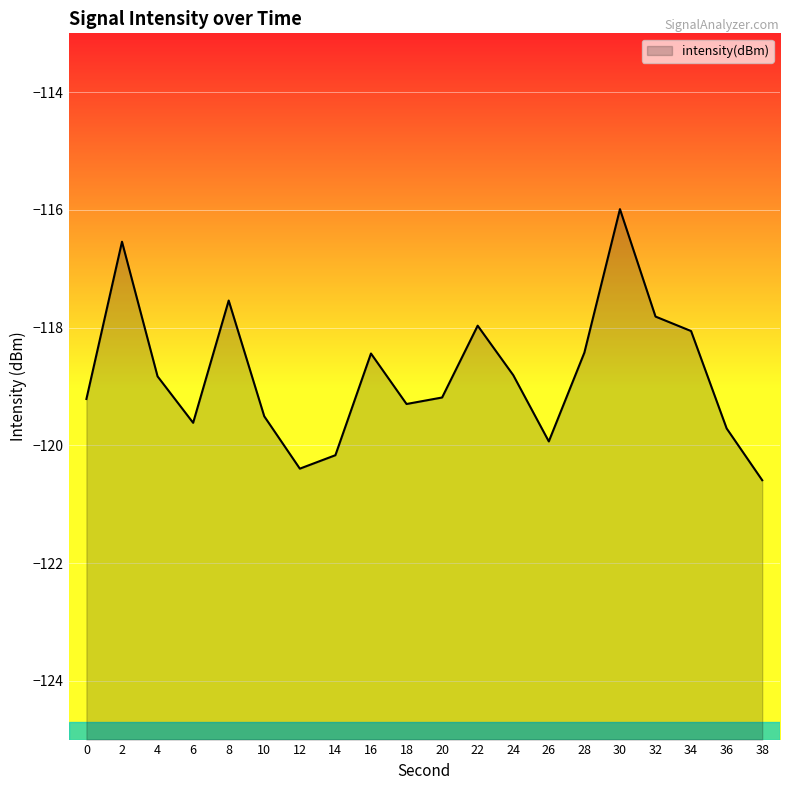

What is the difference between the values at 6 and 30?

3.6